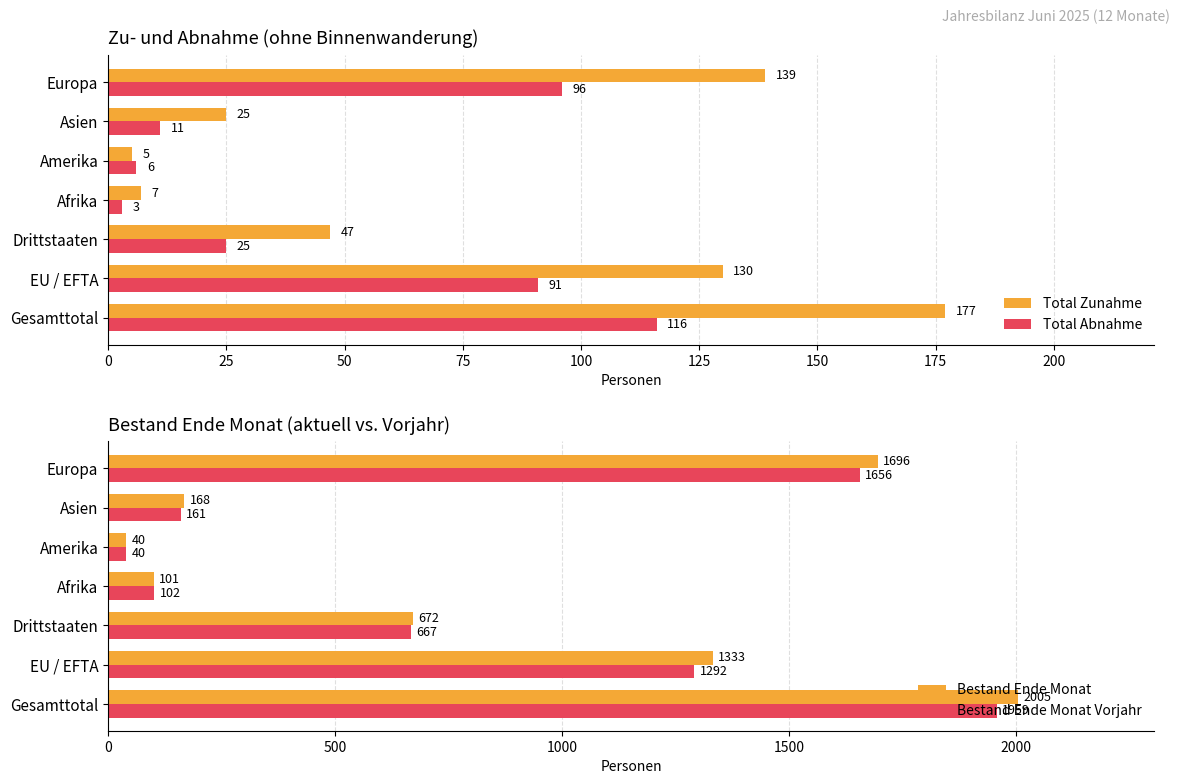

Reading left to right, list all the values displayed in this chart.

Total Zunahme: 177	130	47	7	5	25	139
Total Abnahme: 116	91	25	3	6	11	96
Bestand Ende Monat: 2005	1333	672	101	40	168	1696
Bestand Ende Monat Vorjahr: 1959	1292	667	102	40	161	1656